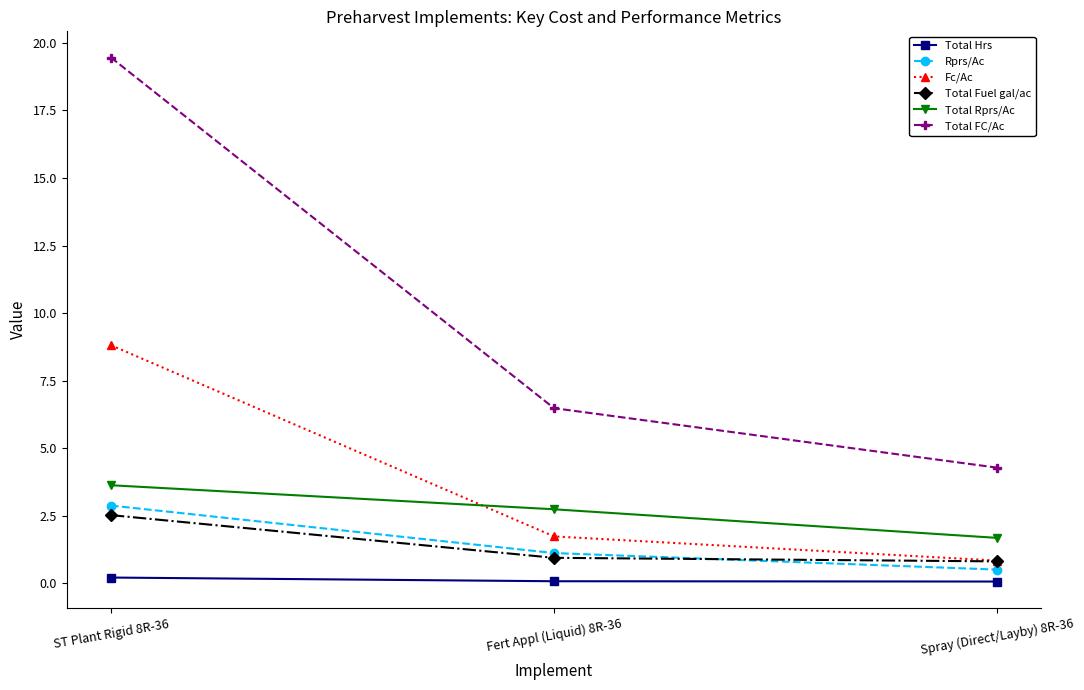

Does the chart have visible grid lines?

No